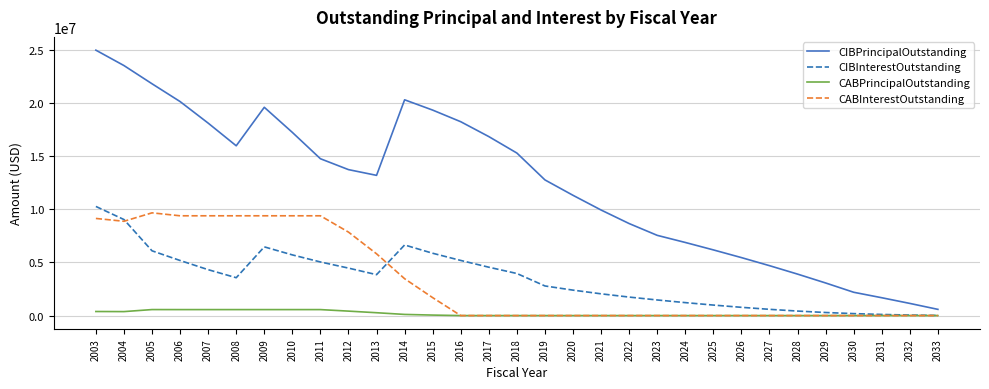

At which category does CIBPrincipalOutstanding reach its first local peak?

2009